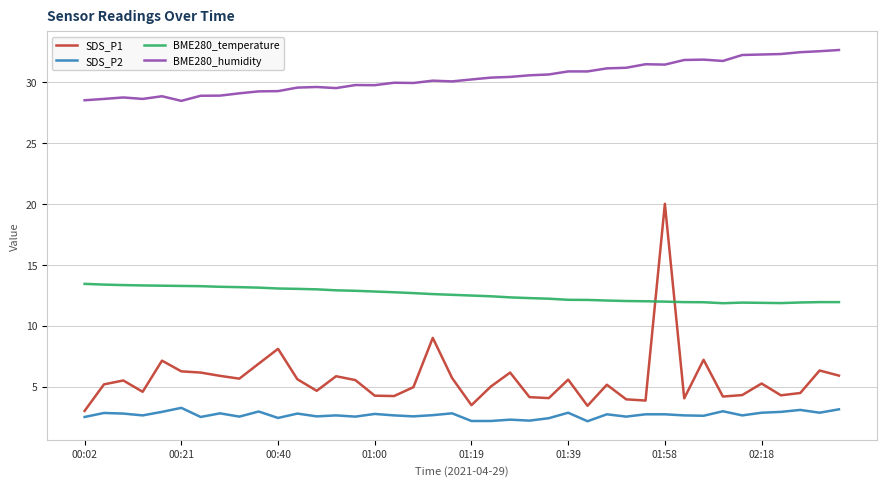

List the series in order of their peak value, highest first.

BME280_humidity, SDS_P1, BME280_temperature, SDS_P2